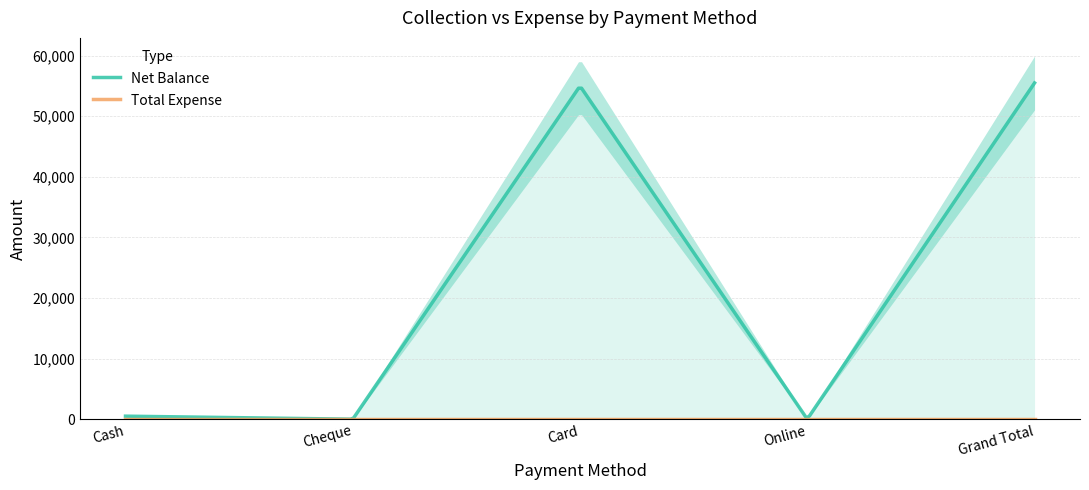

Which series has the largest total across all categories?

Net Balance